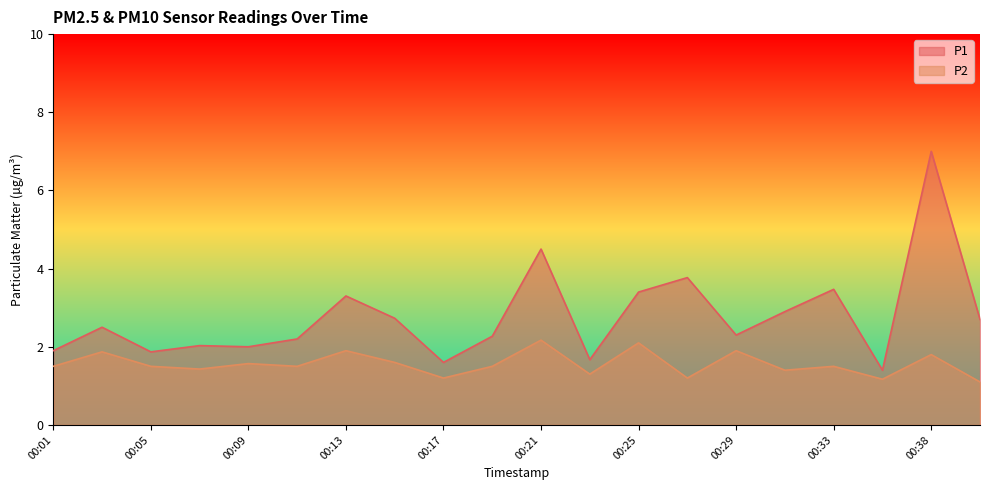

True or false: P2 and P1 cross at least once.

False